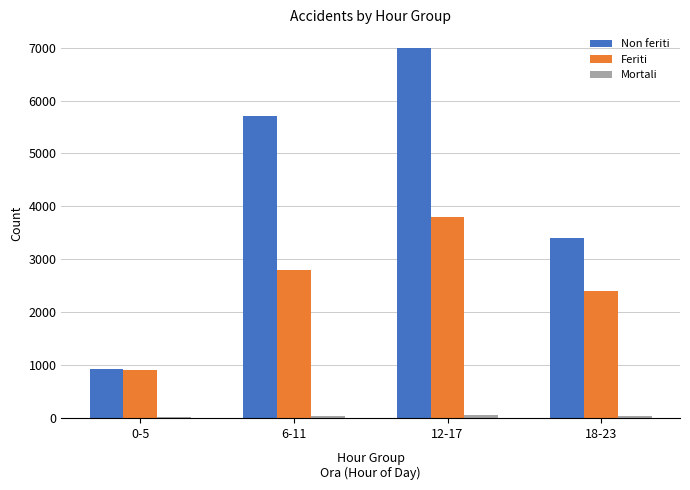

What is the label of the 1st bar from the left?

0-5